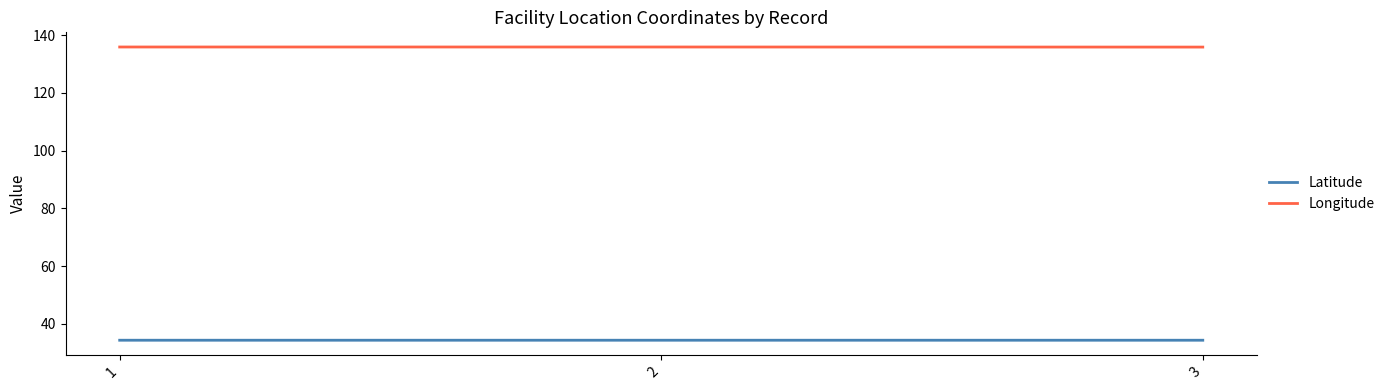

Is the value of Longitude at 1 greater than the value of Latitude at 1?

Yes